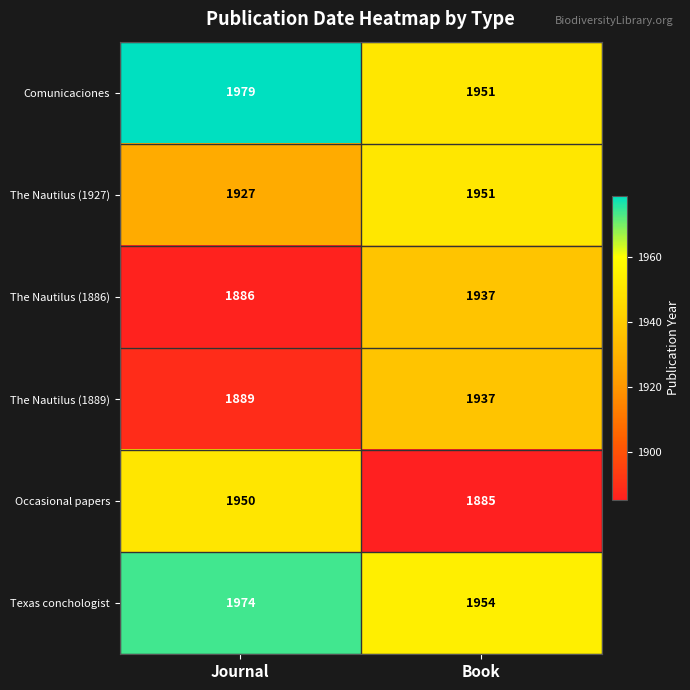

What is the average value of the Comunicaciones series?

1965